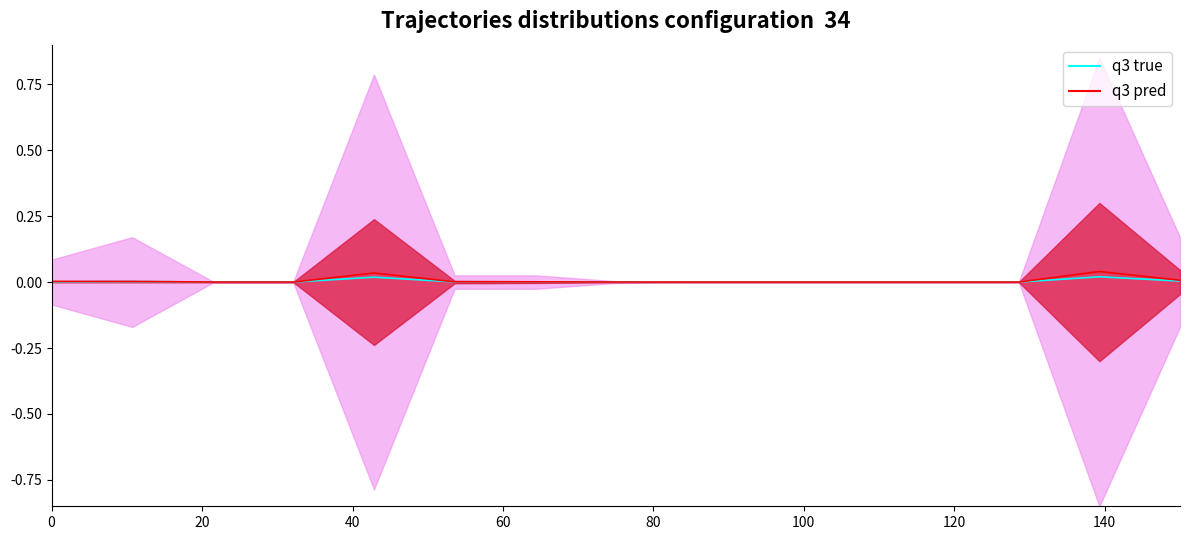

True or false: q3 true has a value of 0.0 at 120.

False